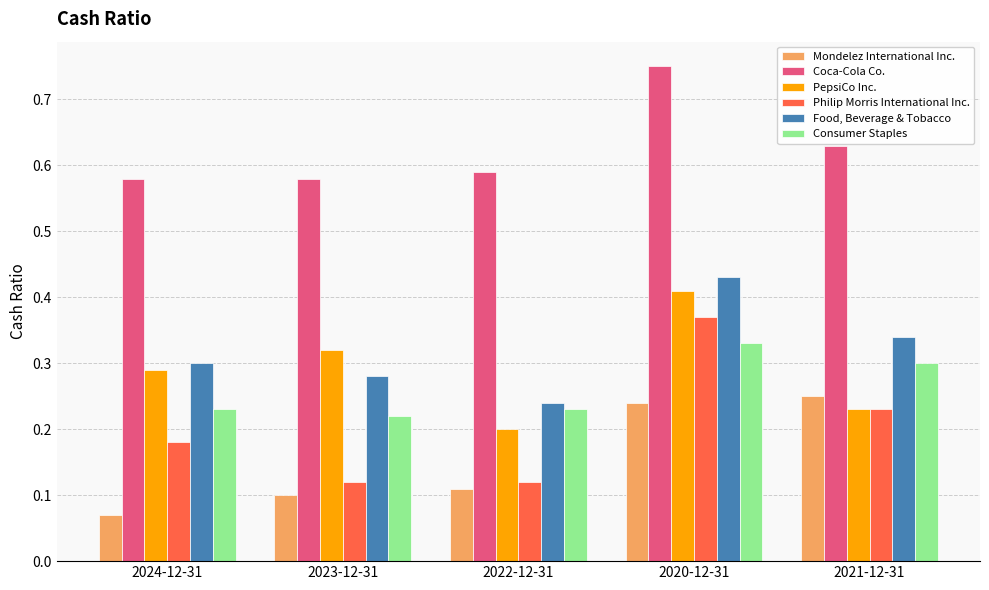

Is the value of Food, Beverage & Tobacco at 2023-12-31 greater than the value of Philip Morris International Inc. at 2024-12-31?

Yes